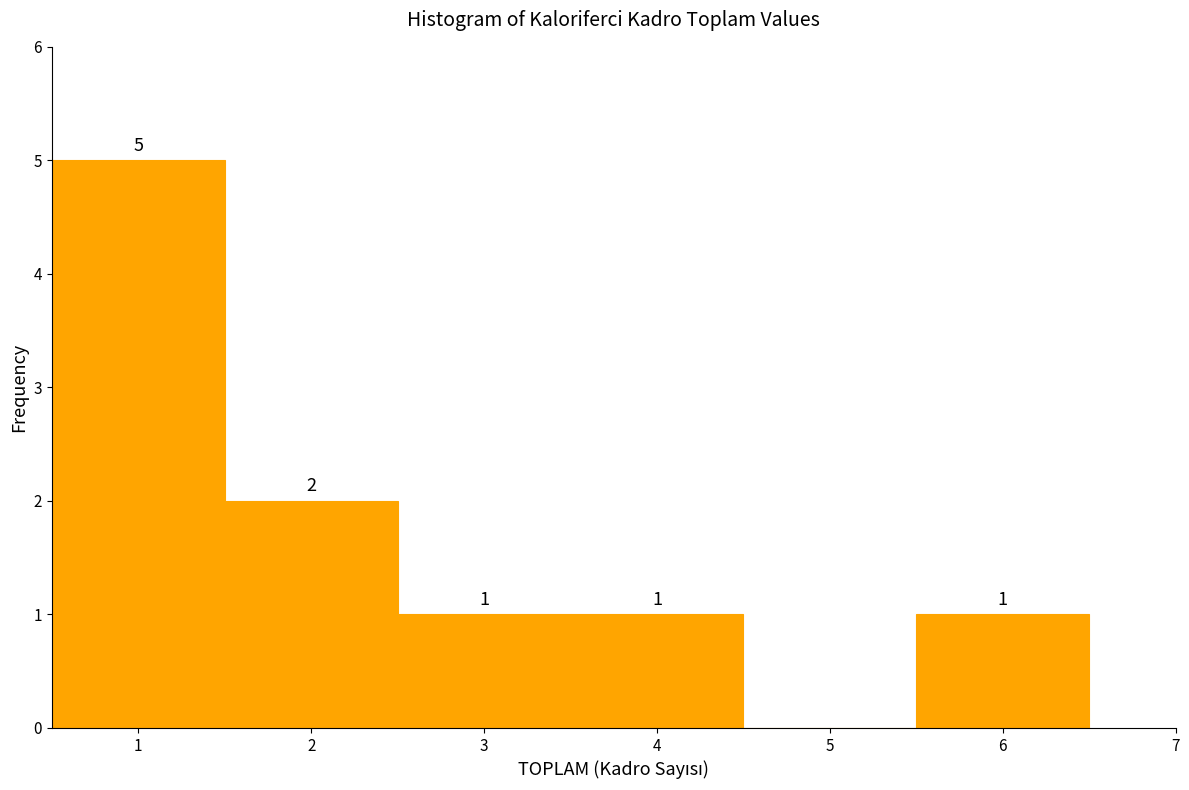

Which range on the x-axis has the tallest bar?

0.5 to 1.5